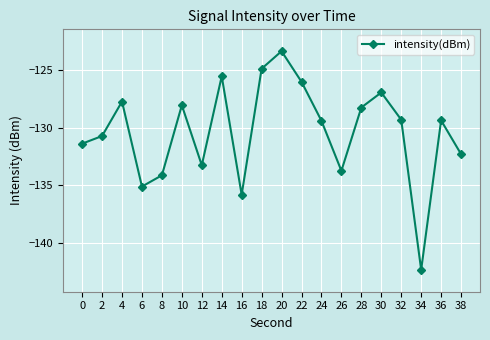

What value does the data have at 4?

-127.7